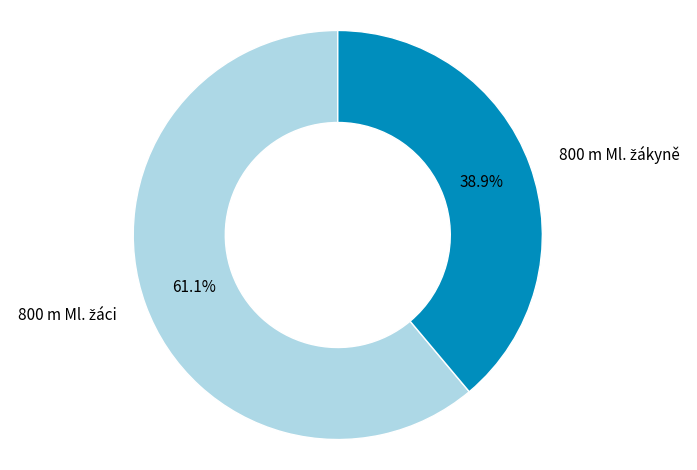

Count the number of slices in the pie.

2